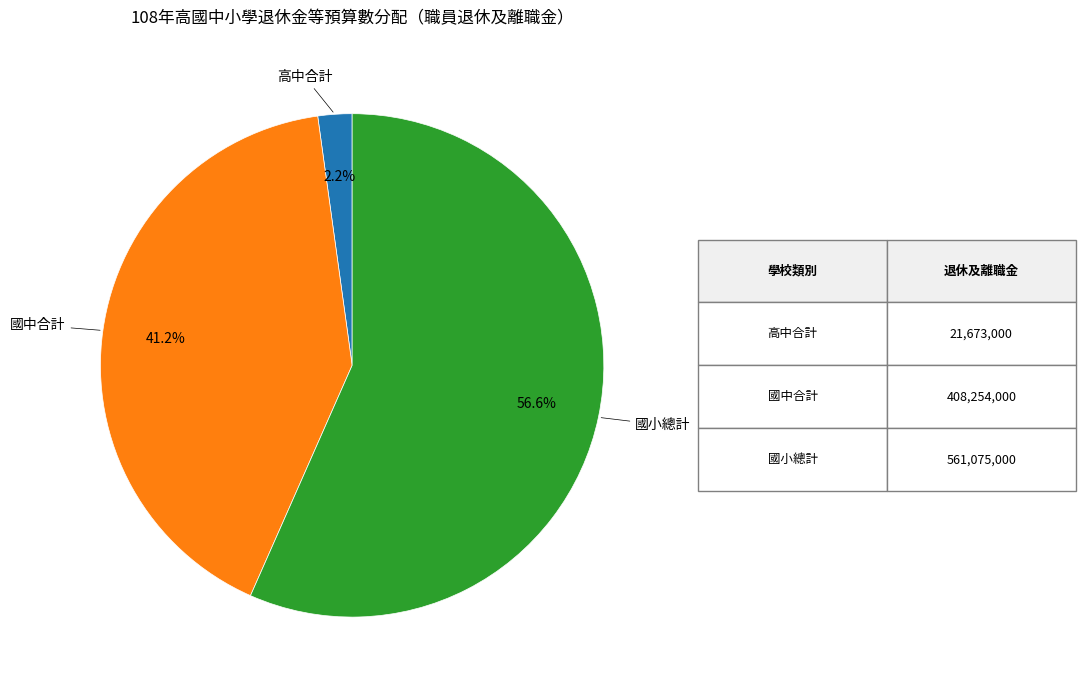

Count the number of slices in the pie.

3